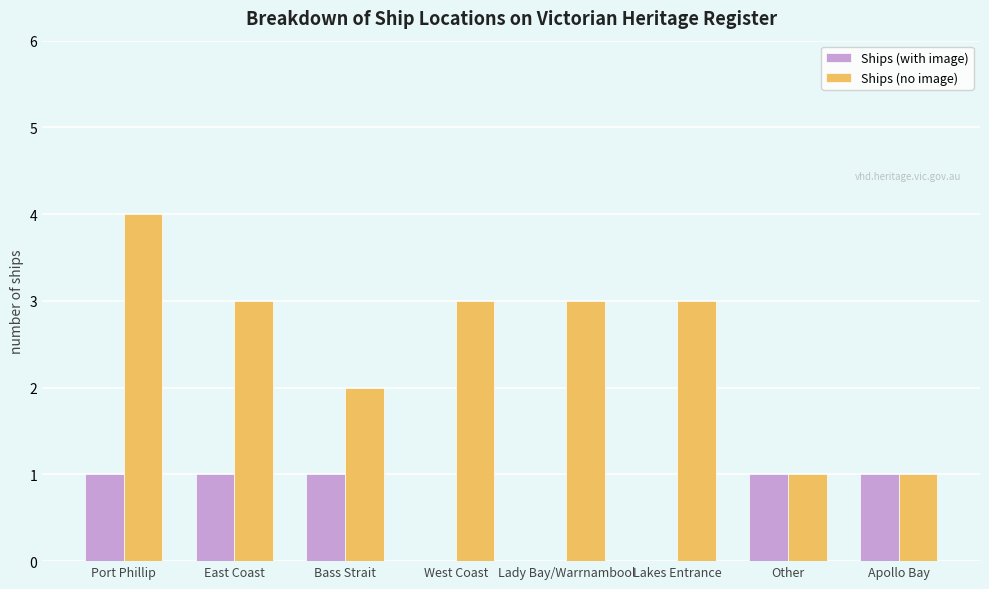

Between East Coast and Apollo Bay, which series saw the biggest shift?

Ships (no image)